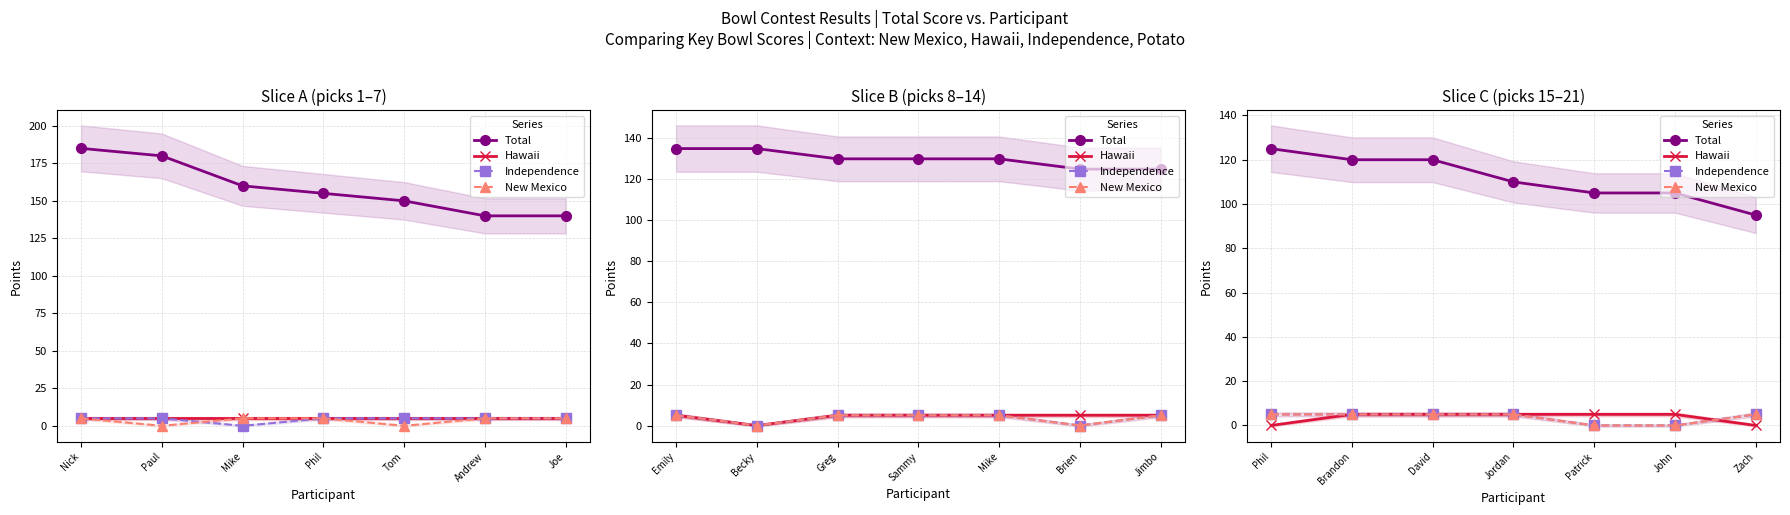

What is the value of the Independence point at the 4th from the left?

5